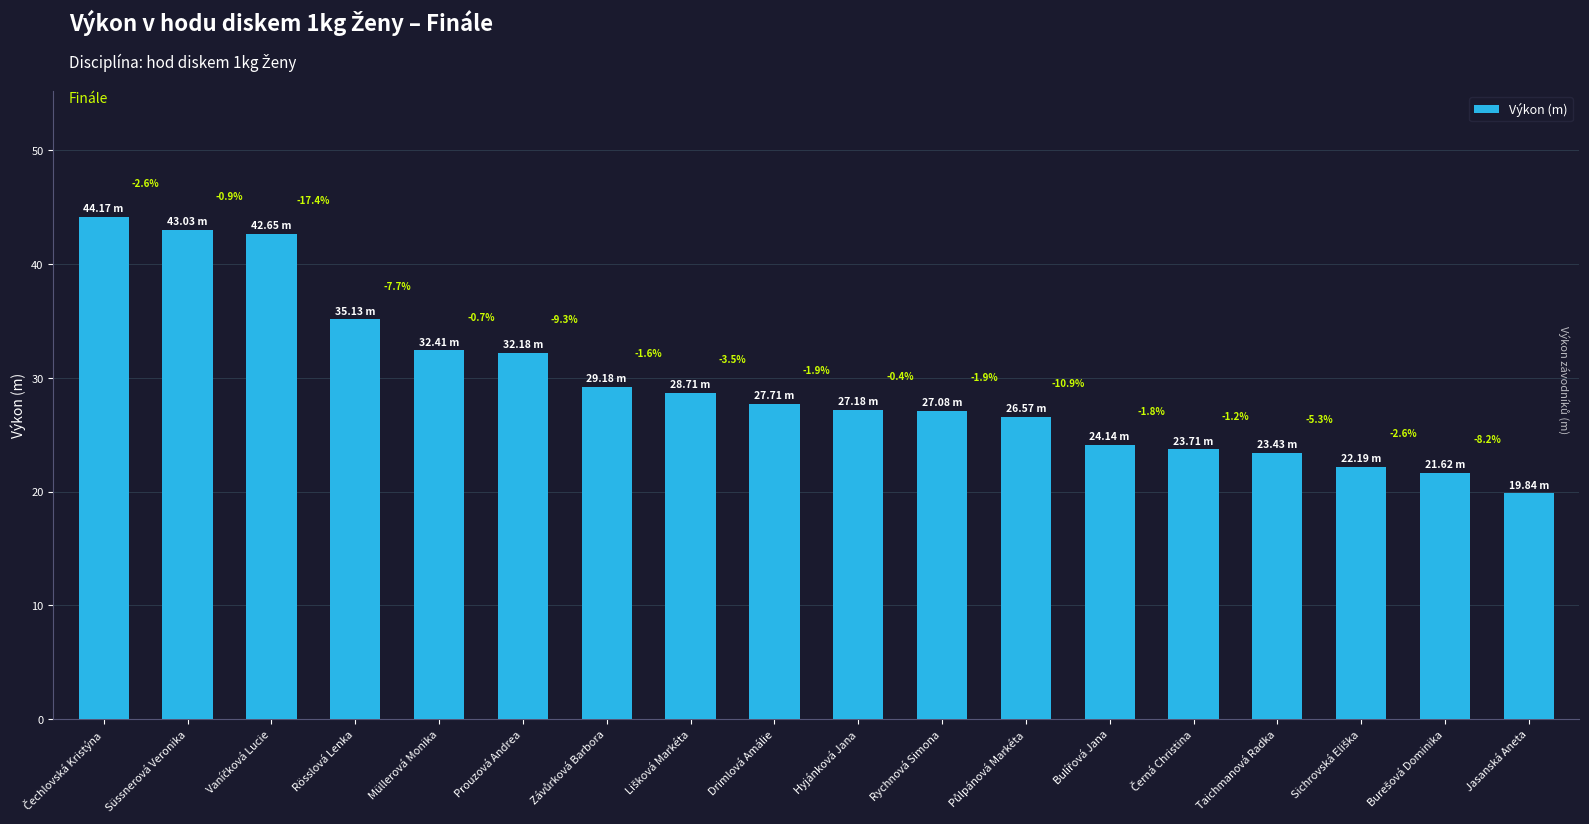

How many bars are there in total?

18